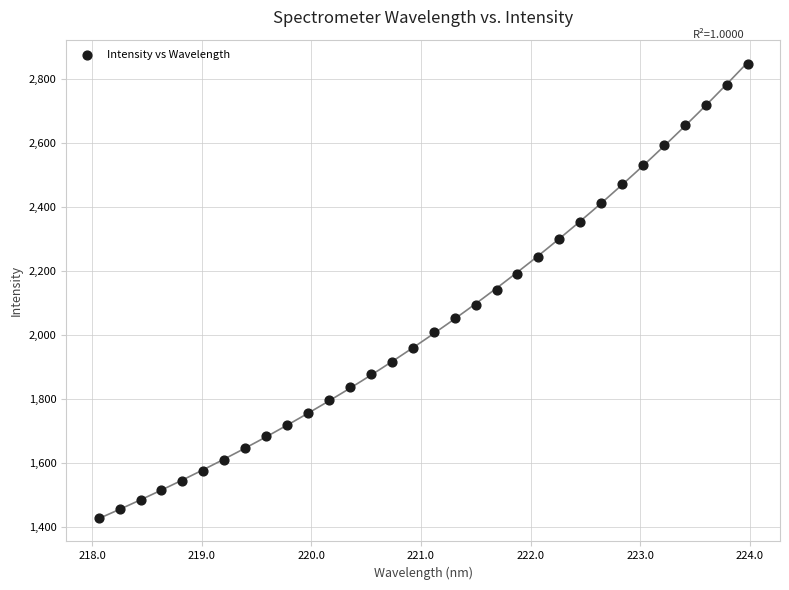

What is the range of X values (max minus min)?

5.9